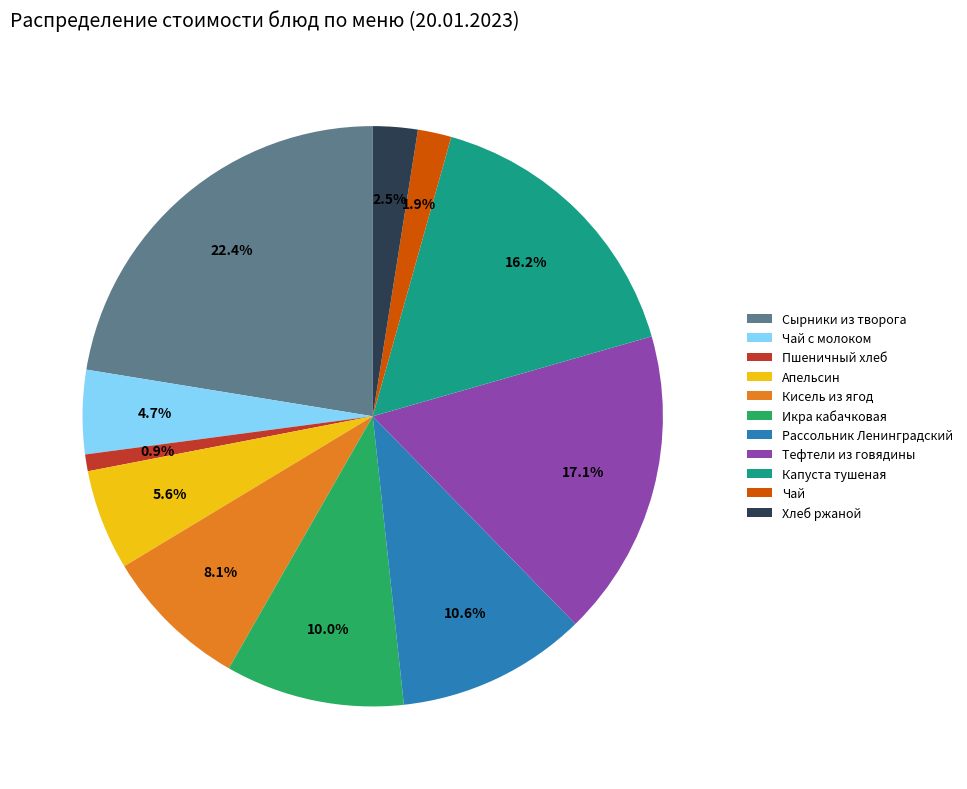

Rank the categories by value from highest to lowest.

Сырники из творога, Тефтели из говядины, Капуста тушеная, Рассольник Ленинградский, Икра кабачковая, Кисель из ягод, Апельсин, Чай с молоком, Хлеб ржаной, Чай, Пшеничный хлеб